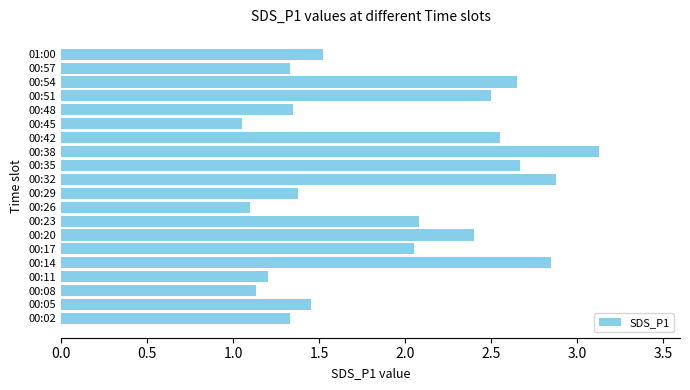

Count the number of values greater than 2.

10